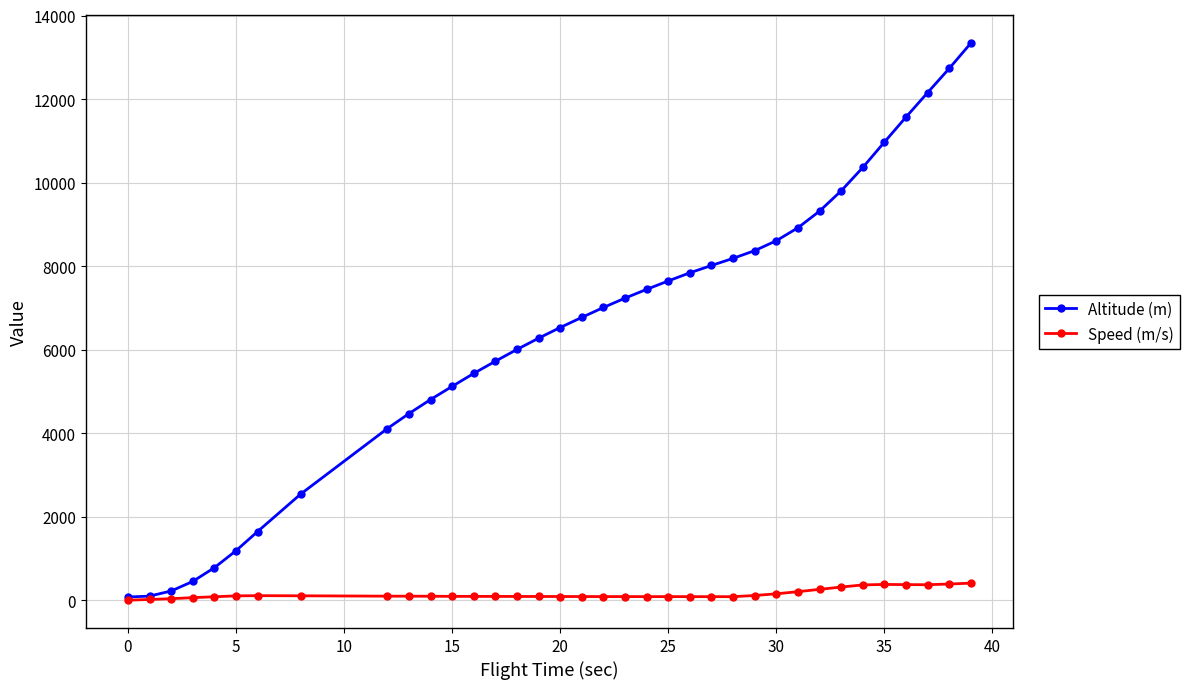

What is the value of the Speed (m/s) point at the 13th from the left?

91.2